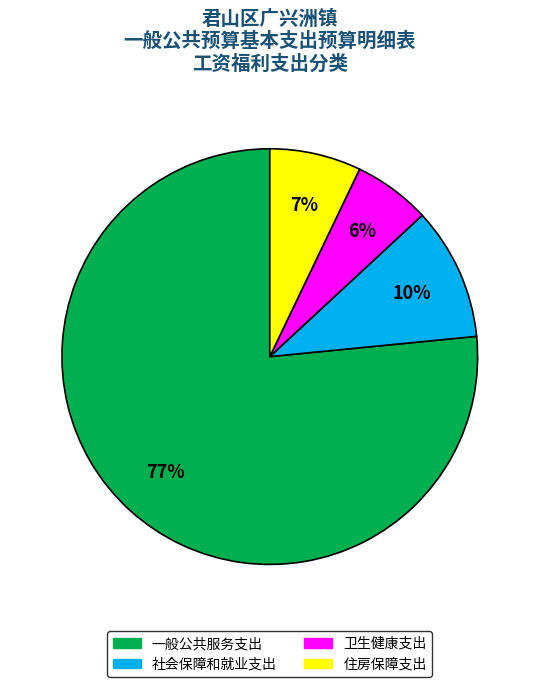

Do 卫生健康支出 and 住房保障支出 together represent more than half of the pie?

No